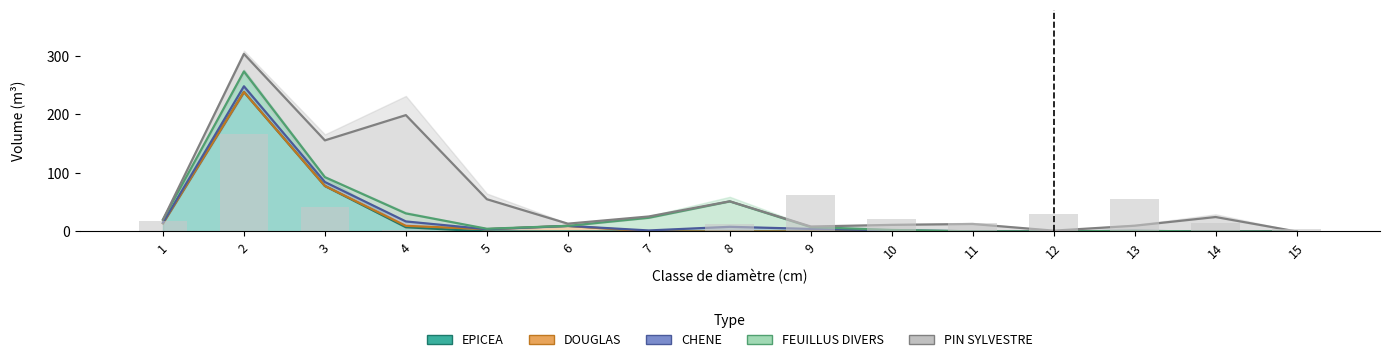

Reading right to left, what are all the values shown in this chart?

EPICEA: 15=0.0	14=0.0	13=0.0	12=0.0	11=0.0	10=0.0	9=0.0	8=0.0	7=0.0	6=0.0	5=0.0	4=7.3	3=77.8	2=238.4	1=14.2
DOUGLAS: 15=0.0	14=0.0	13=0.0	12=0.0	11=0.0	10=0.0	9=0.0	8=0.0	7=0.0	6=9.6	5=3.9	4=9.7	3=77.8	2=238.4	1=14.2
CHENE: 15=0.0	14=0.0	13=1.1	12=0.2	11=0.3	10=2.1	9=4.4	8=8.0	7=1.8	6=9.6	5=3.9	4=17.1	3=84.5	2=248.1	1=15.0
FEUILLUS: 15=0.0	14=0.0	13=1.1	12=0.2	11=0.3	10=2.6	9=7.6	8=51.4	7=23.4	6=9.6	5=4.6	4=30.9	3=92.9	2=273.4	1=20.2
PIN: 15=0.0	14=24.7	13=9.8	12=1.4	11=12.8	10=11.3	9=8.5	8=51.6	7=25.6	6=13.4	5=55.1	4=198.9	3=155.7	2=303.4	1=20.2